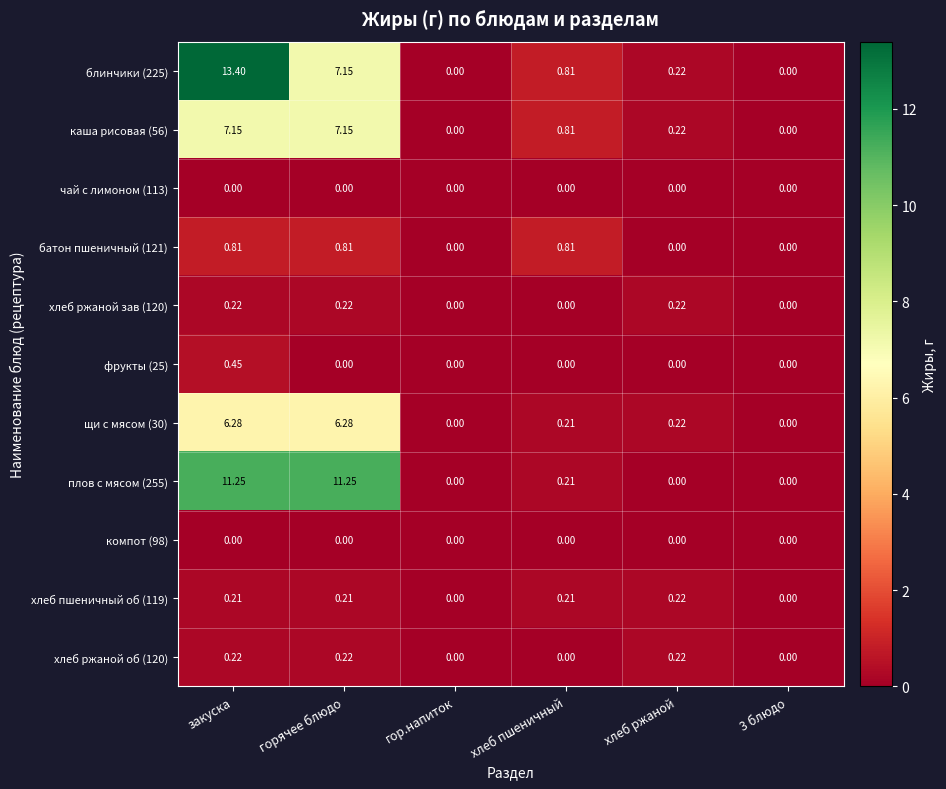

How many distinct data groups are displayed?

11